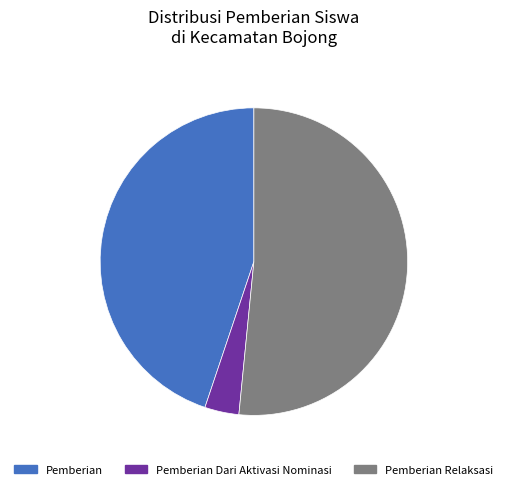

Is there a majority slice in this chart?

Yes